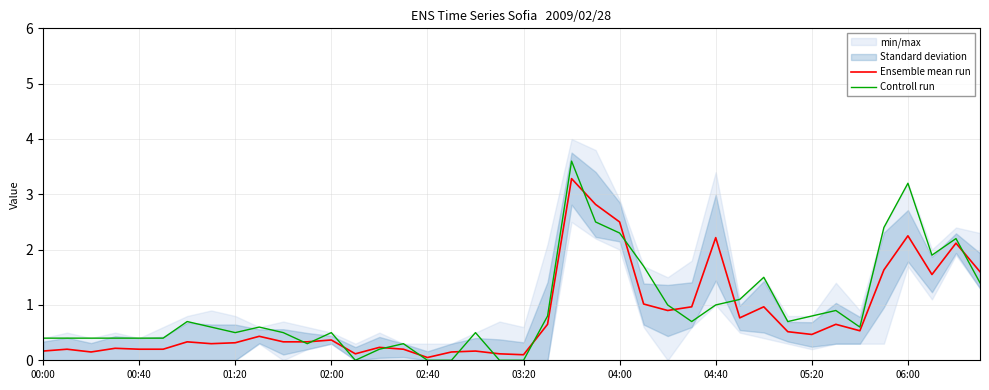

What is the maximum value for Ensemble mean run?

3.3